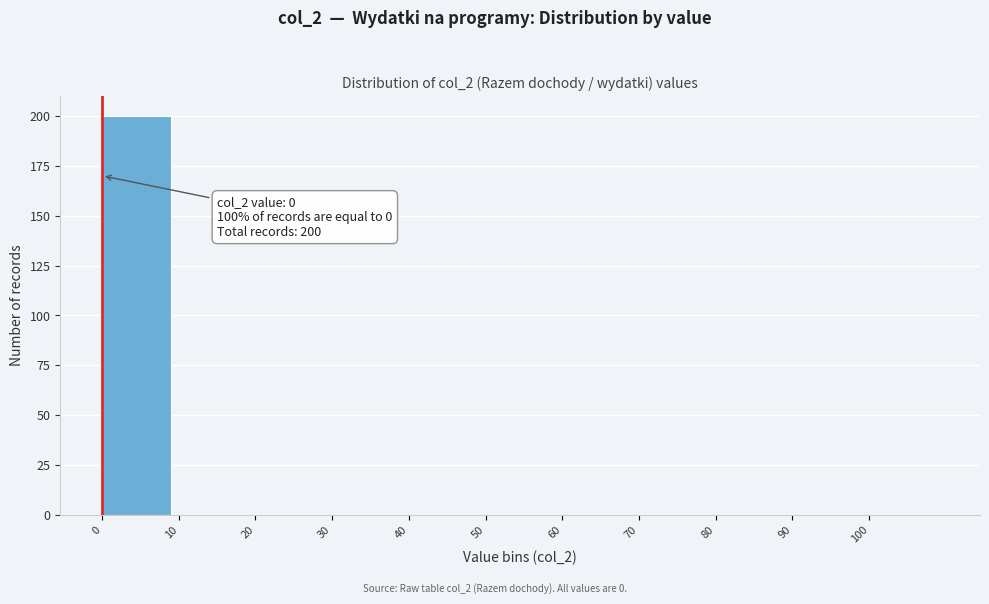

Which range on the x-axis has the tallest bar?

0 to 10